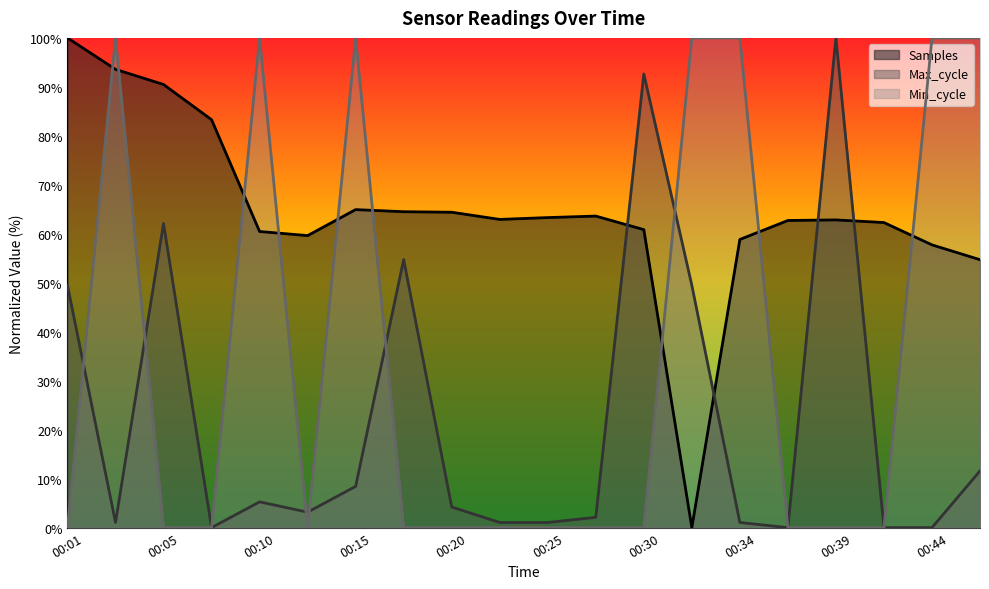

How many lines are shown in the chart?

3